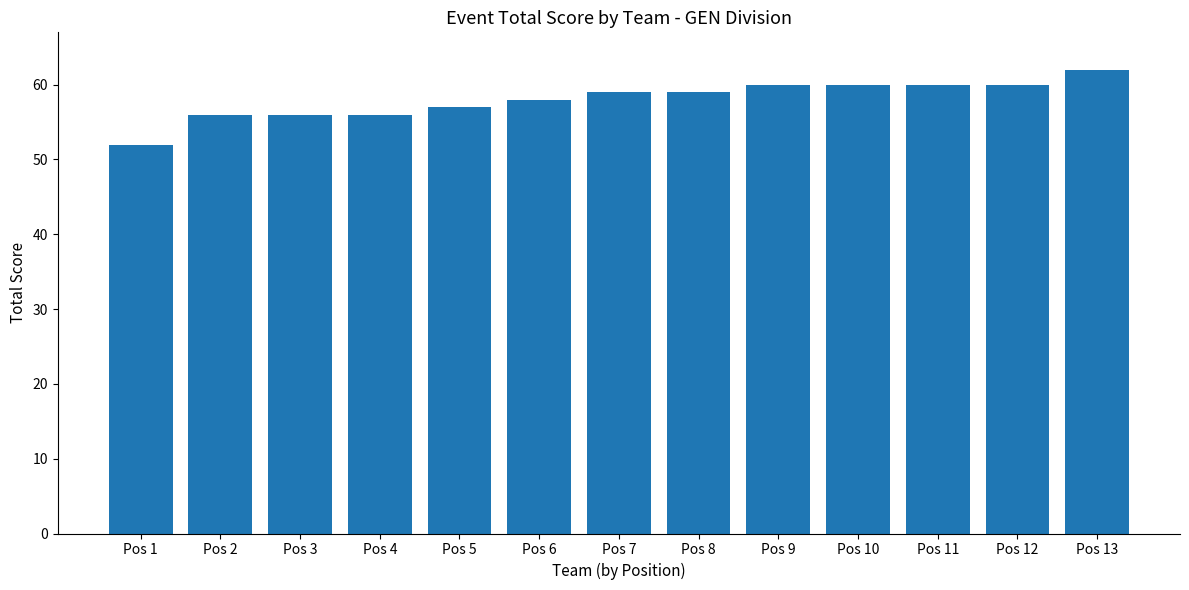

What is the difference between the values at Pos 5 and Pos 8?

2